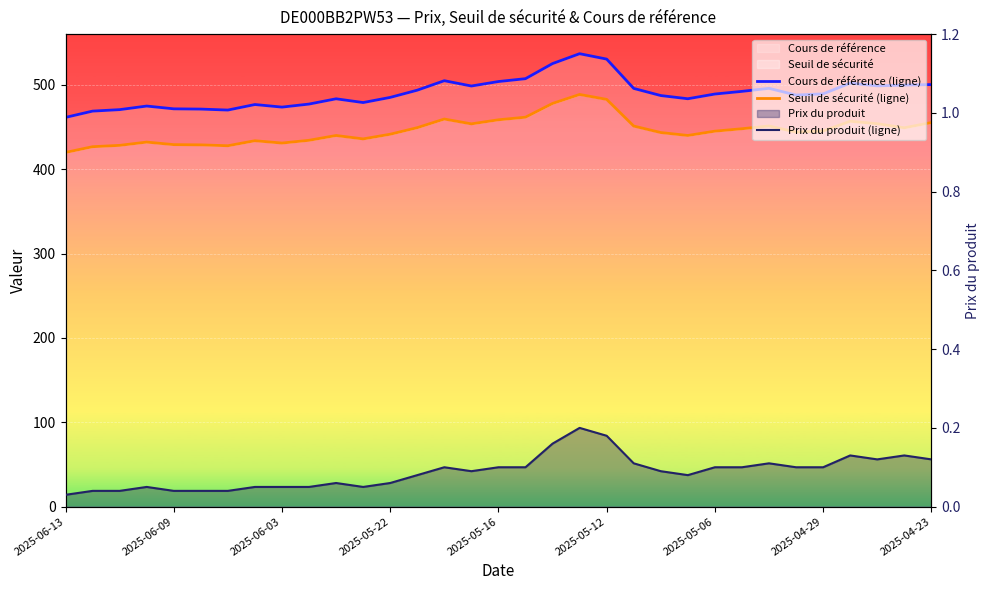

Which series changed the most between 14 and 17?

Cours de référence (ligne)